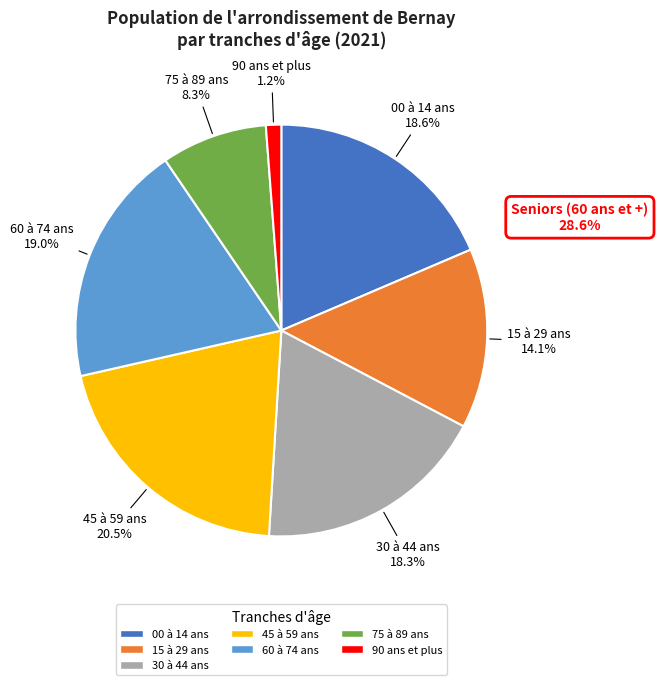

Which has a higher value, 90 ans et plus or 30 à 44 ans?

30 à 44 ans